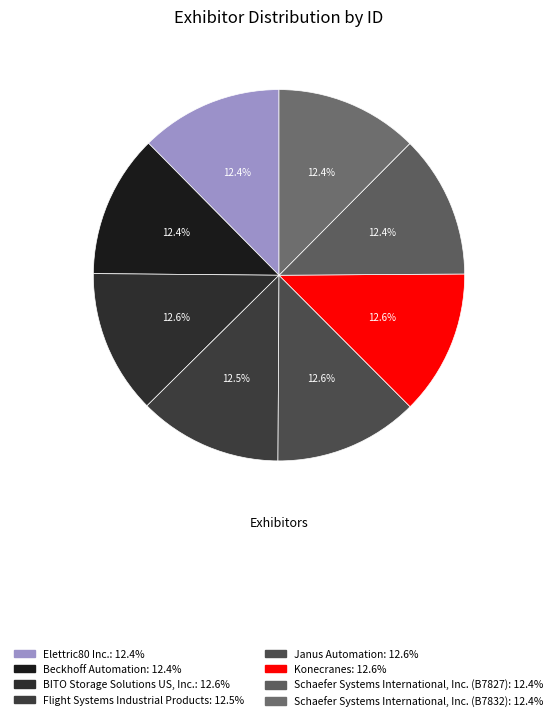

What is the ratio of the value at Schaefer Systems International, Inc. (B7827) to the value at Janus Automation?

1.0